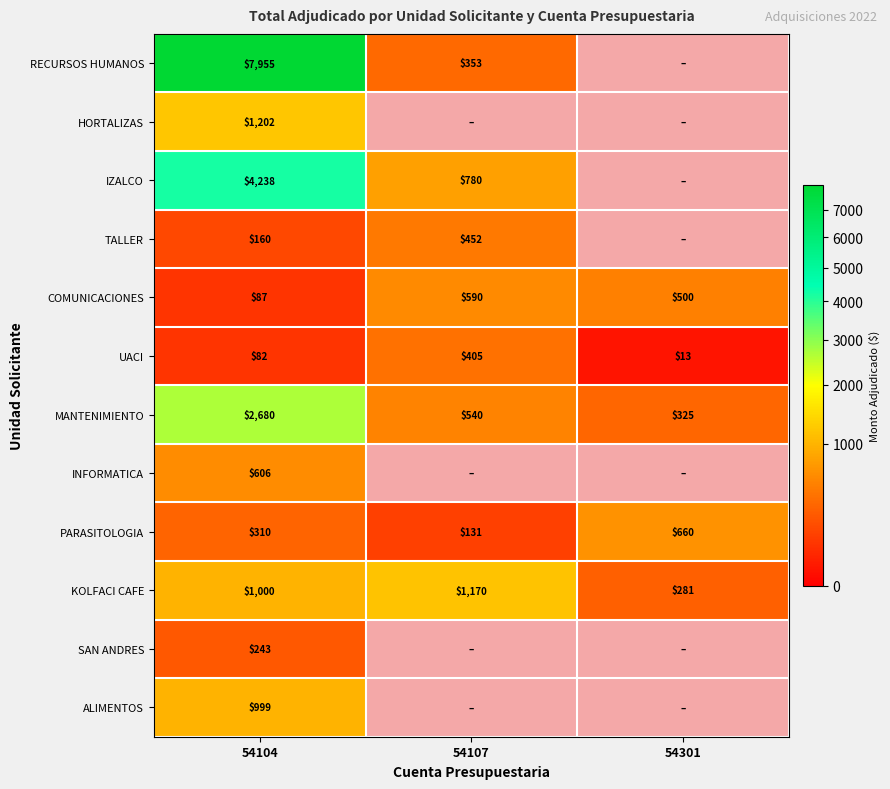

Is the value of IZALCO at 54104 greater than the value of RECURSOS HUMANOS at 54301?

No